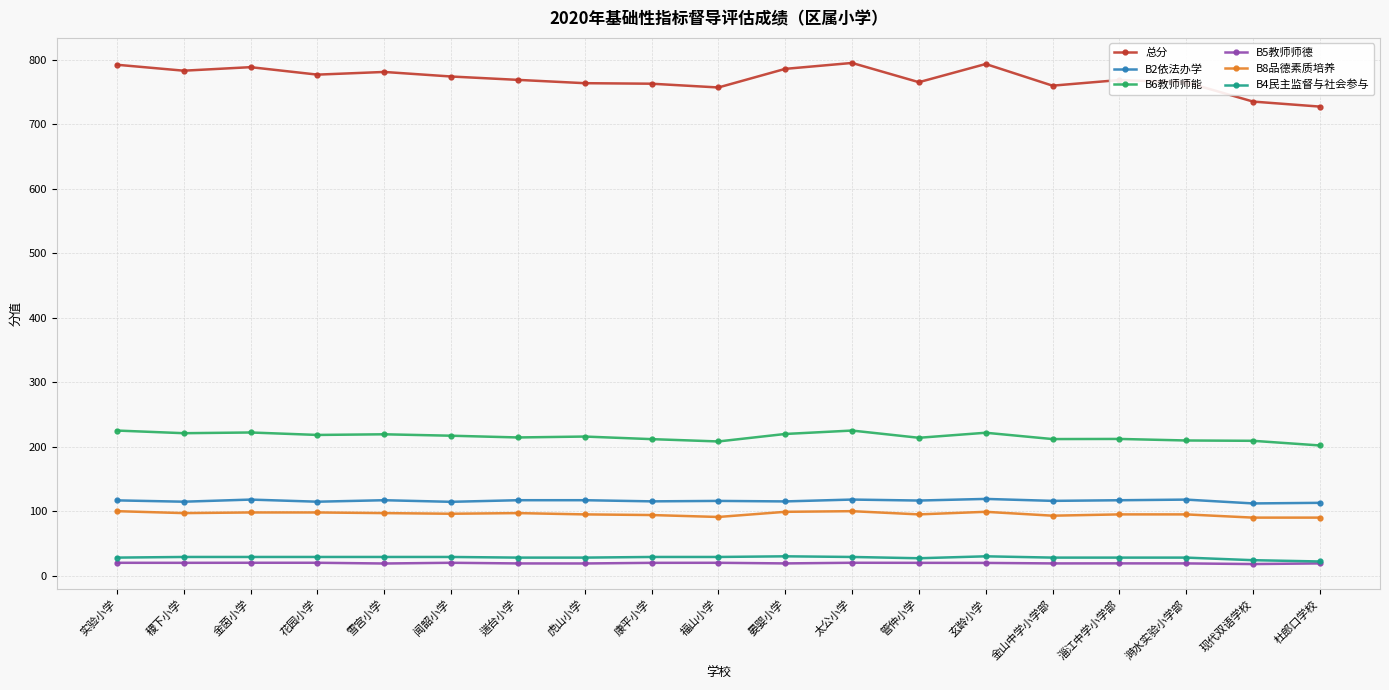

True or false: B8品德素质培养 and B2依法办学 cross at least once.

False